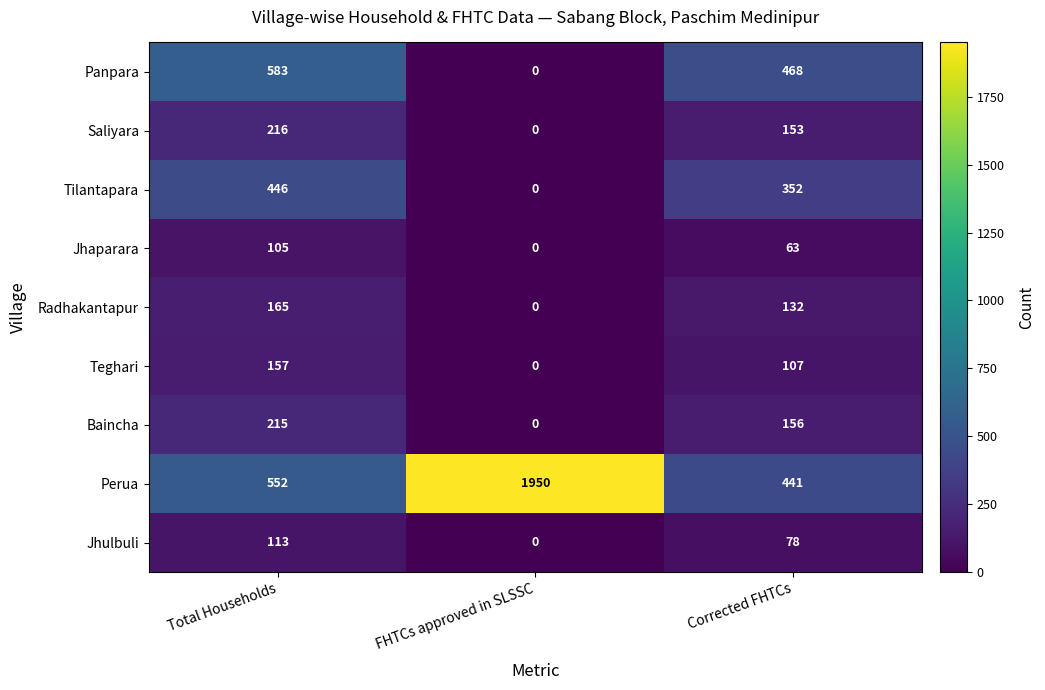

Reading left to right, extract all data points from this chart.

Panpara: Total Households=583	FHTCs approved in SLSSC=0	Corrected FHTCs=468
Saliyara: Total Households=216	FHTCs approved in SLSSC=0	Corrected FHTCs=153
Tilantapara: Total Households=446	FHTCs approved in SLSSC=0	Corrected FHTCs=352
Jhaparara: Total Households=105	FHTCs approved in SLSSC=0	Corrected FHTCs=63
Radhakantapur: Total Households=165	FHTCs approved in SLSSC=0	Corrected FHTCs=132
Teghari: Total Households=157	FHTCs approved in SLSSC=0	Corrected FHTCs=107
Baincha: Total Households=215	FHTCs approved in SLSSC=0	Corrected FHTCs=156
Perua: Total Households=552	FHTCs approved in SLSSC=1950	Corrected FHTCs=441
Jhulbuli: Total Households=113	FHTCs approved in SLSSC=0	Corrected FHTCs=78